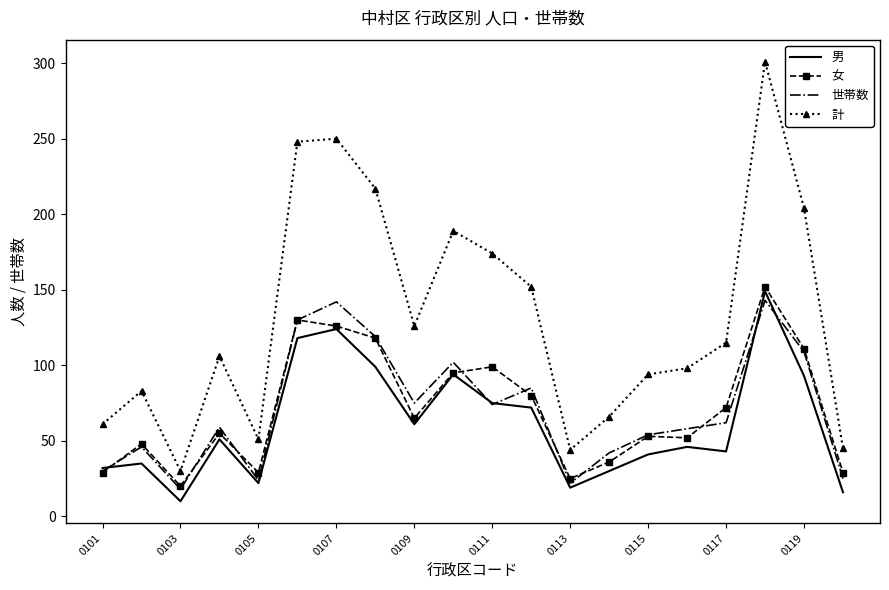

Which series has the largest total across all categories?

計